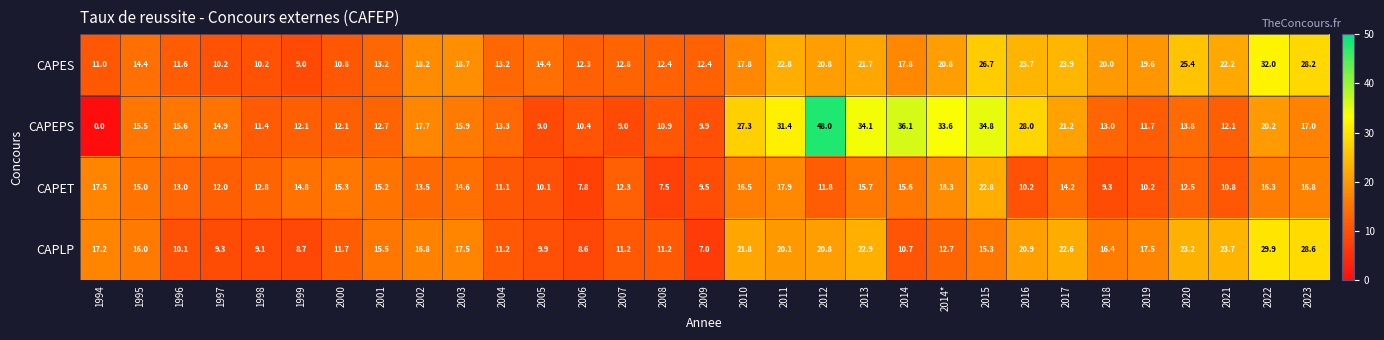

Between 2004 and 2020, which series saw the biggest shift?

CAPES